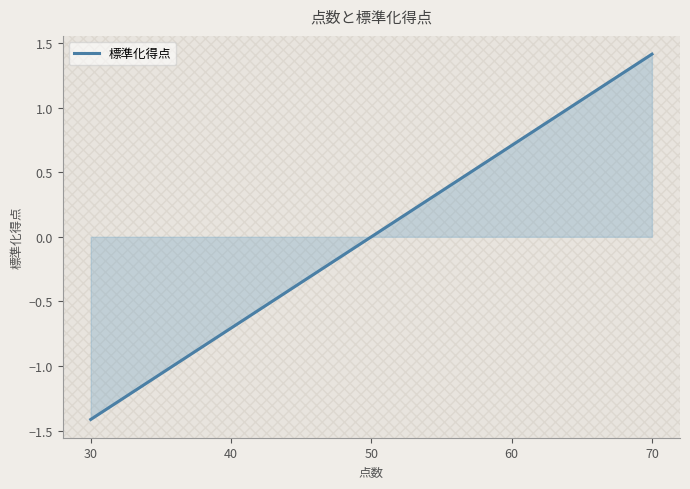

What is the difference between the values at 60 and 40?

1.4